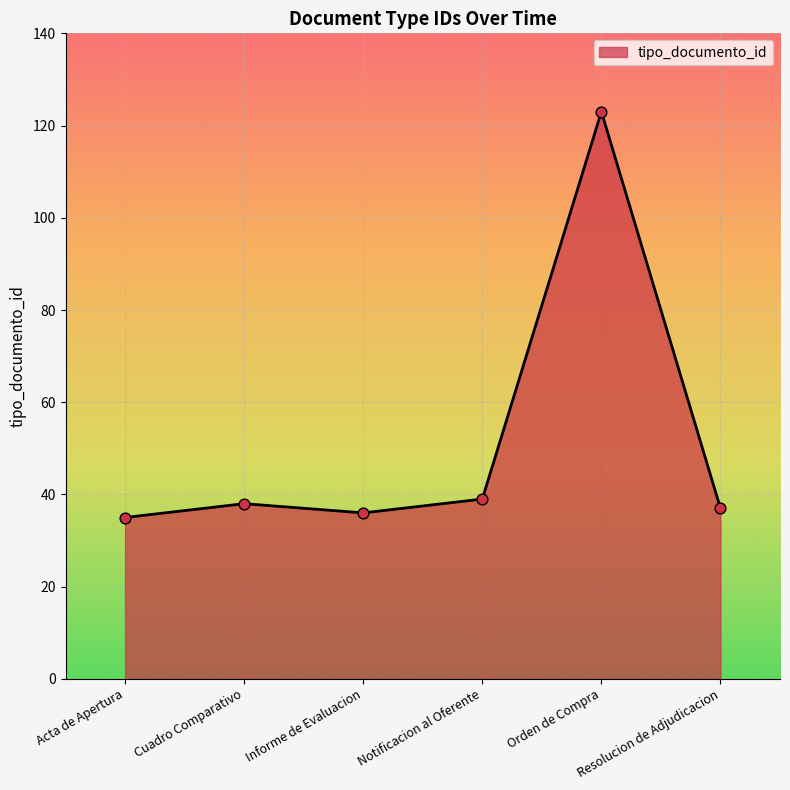

Approximately how many times larger is the value at Orden de Compra compared to Cuadro Comparativo?

3.2